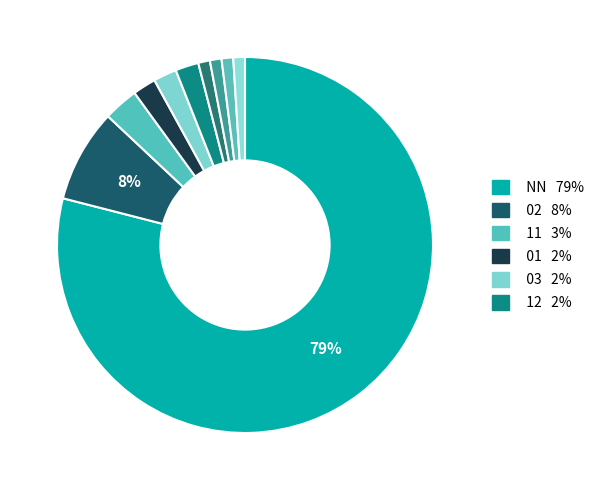

How many segments does this pie chart have?

10